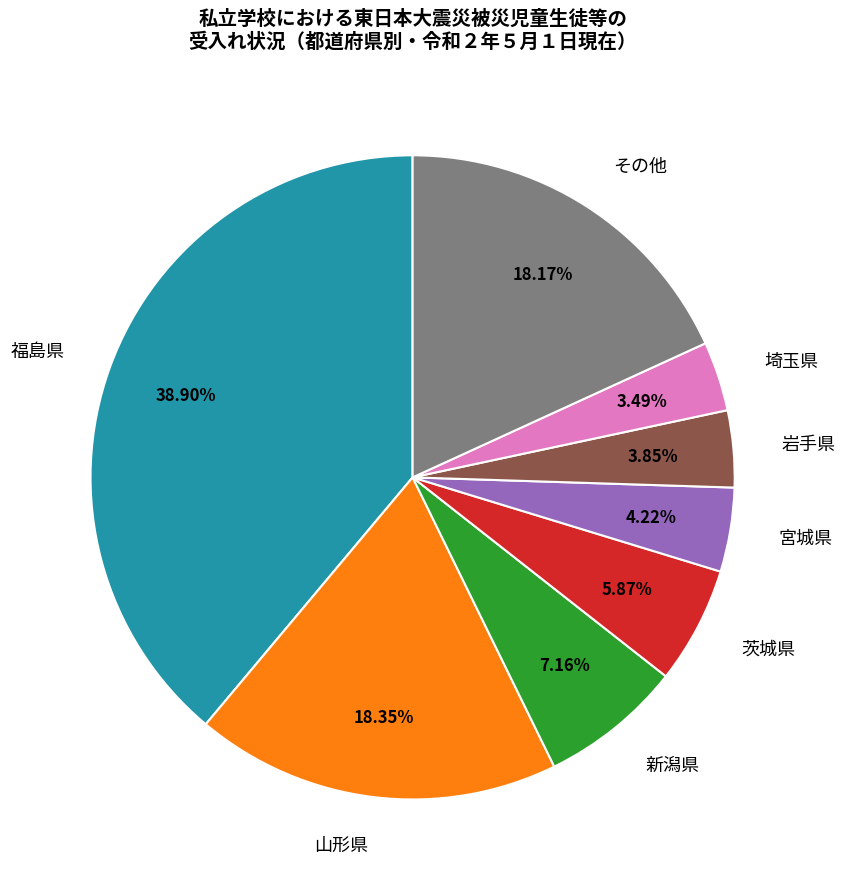

Which slice is the largest?

福島県